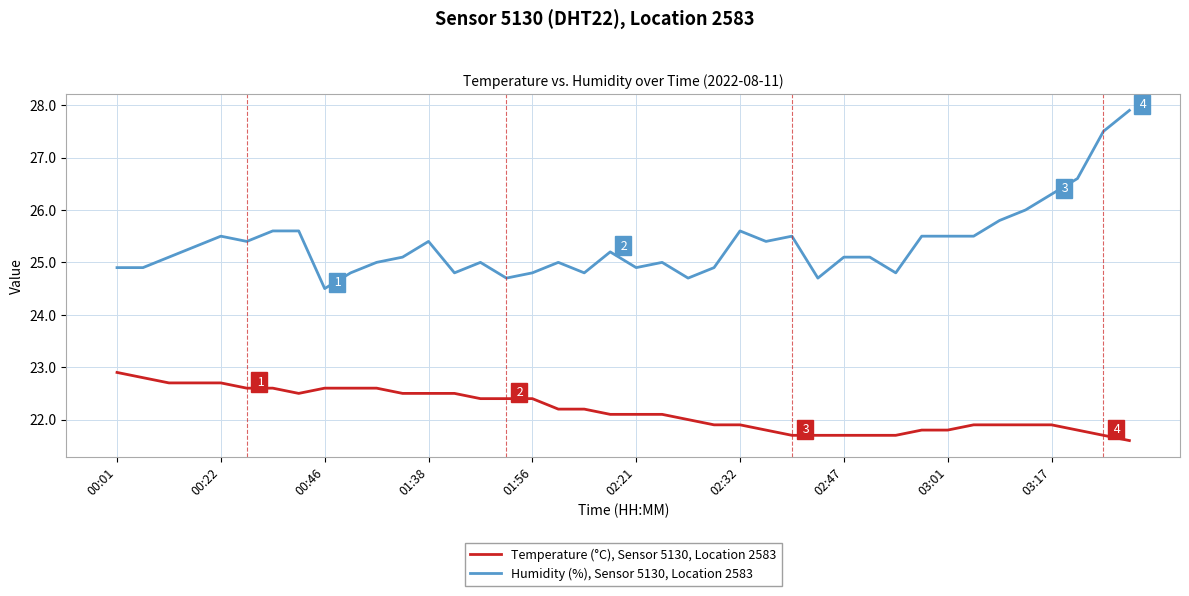

What is the minimum value shown in the chart?

21.6